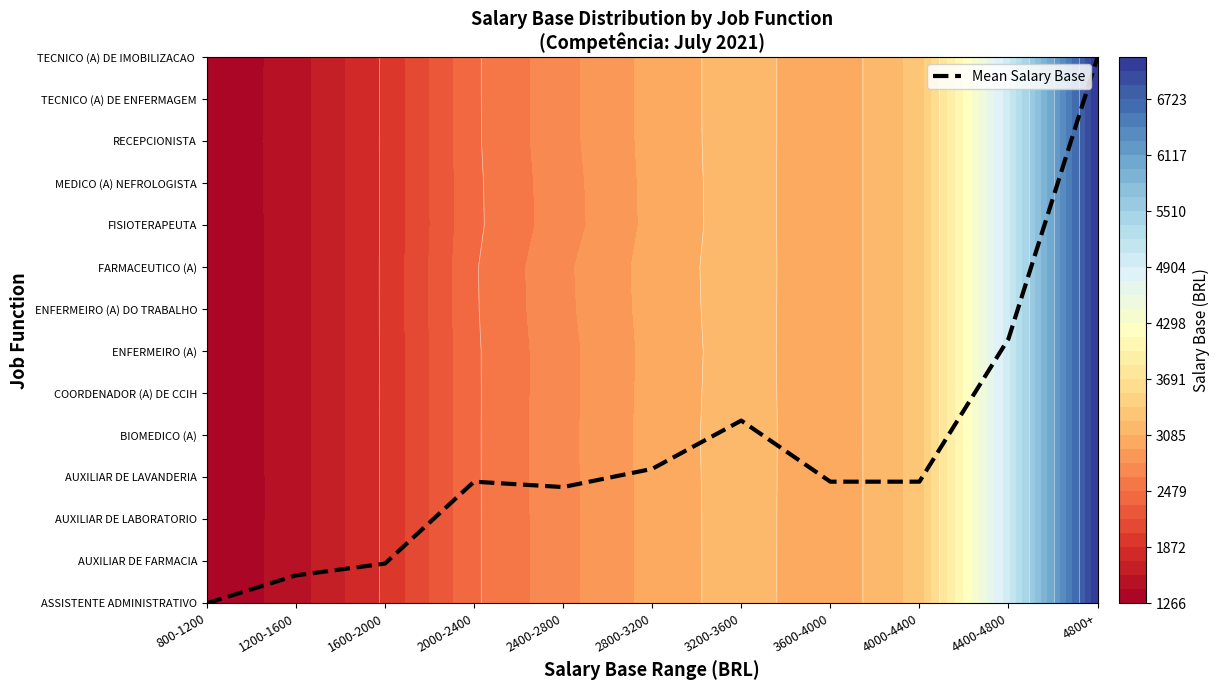

What is the difference between the values at 1600-2000 and 1200-1600?

0.3